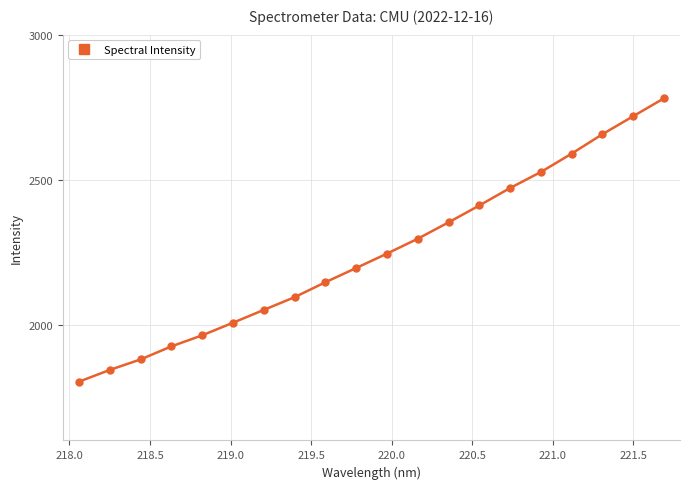

What is the value of the 7th point from the left?

2050.4